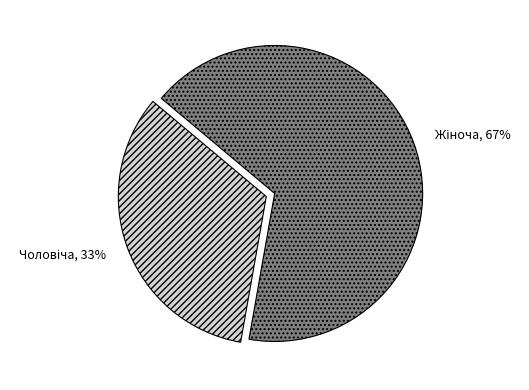

Is there any slice that represents more than half of the pie?

Yes